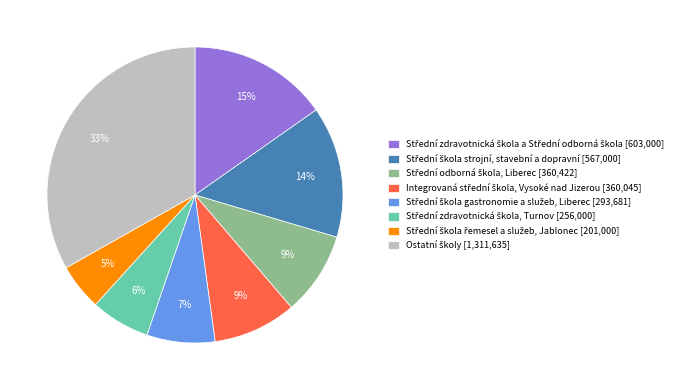

Is there a majority slice in this chart?

No